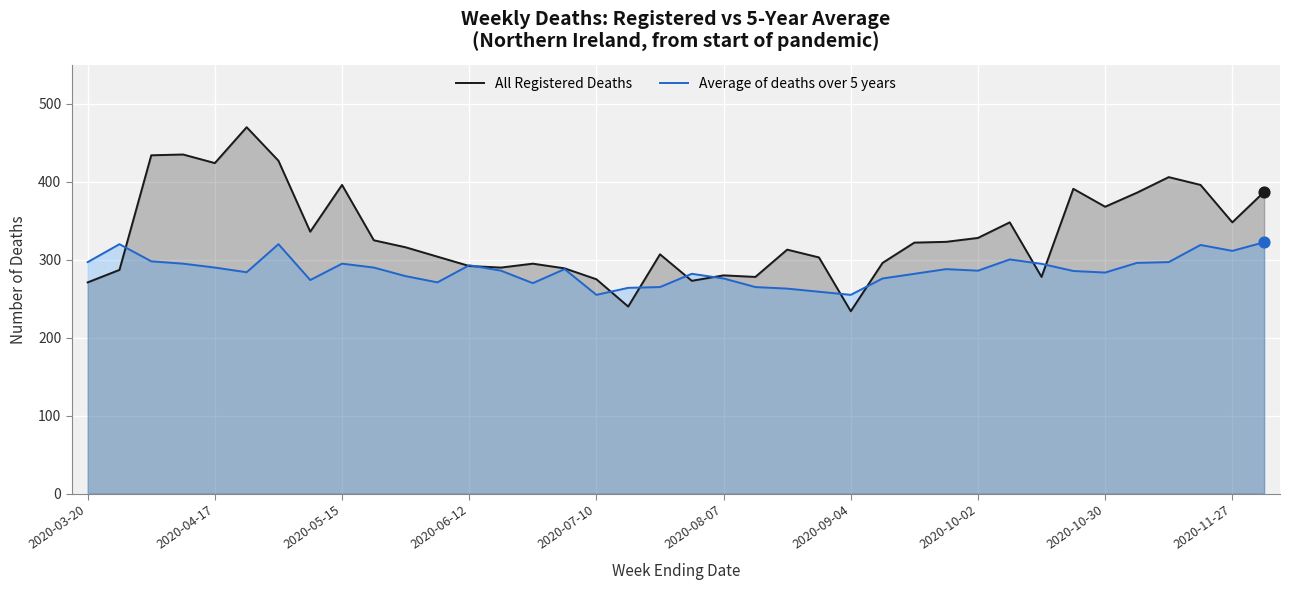

Which series has the largest total across all categories?

All Registered Deaths